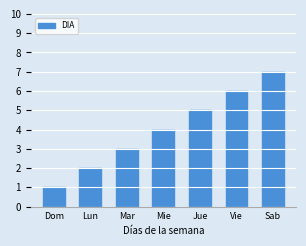

What position from the left is Mar?

3